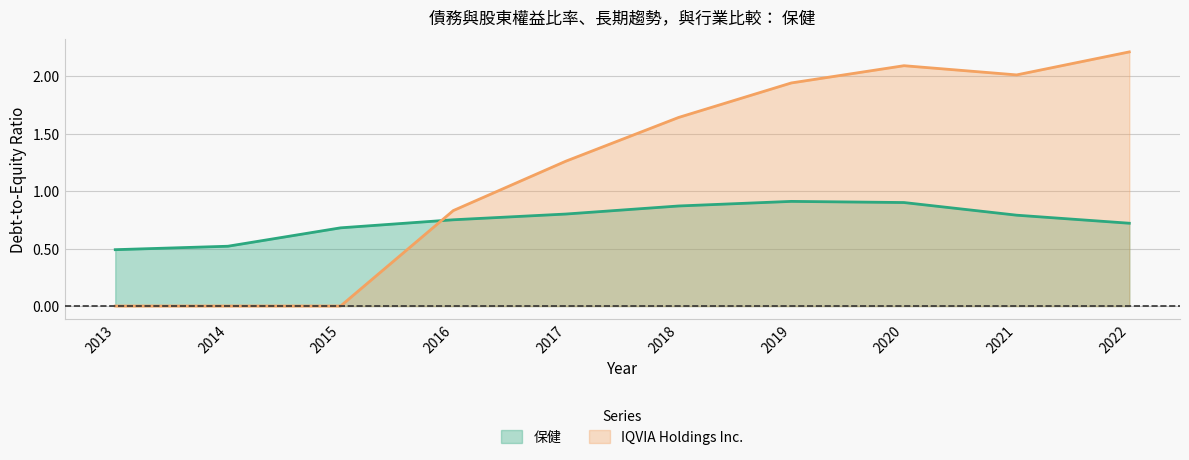

True or false: 保健 and IQVIA Holdings Inc. cross at least once.

True